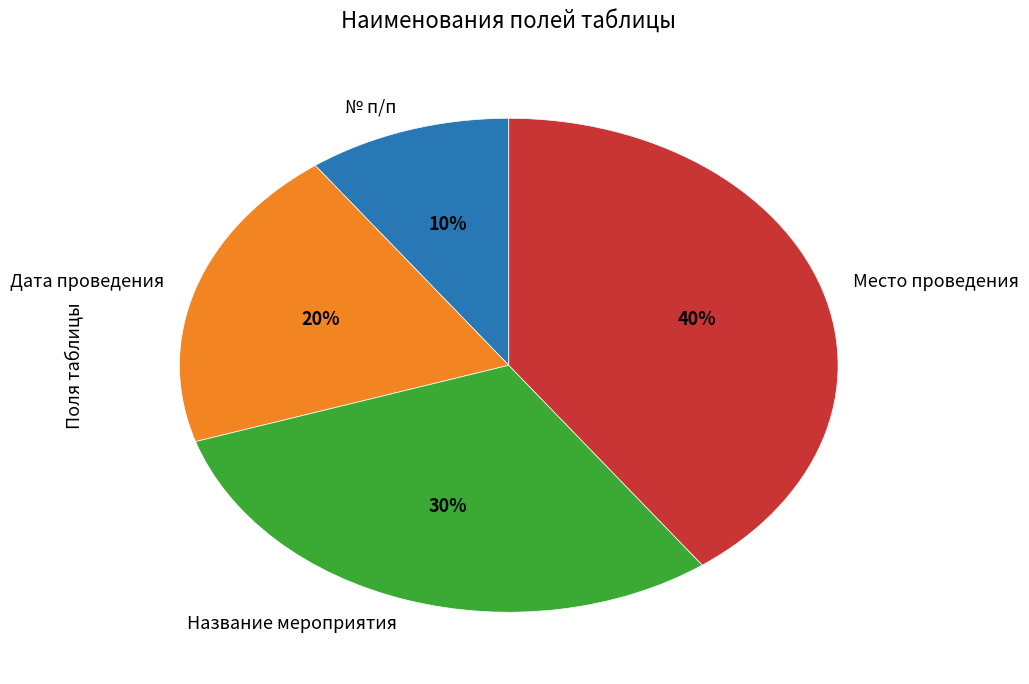

To the nearest percent, what portion does Название мероприятия represent?

30%